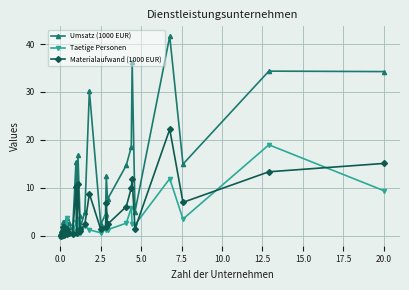

What are all the series names shown in the legend?

Umsatz (1000 EUR), Taetige Personen, Materialaufwand (1000 EUR)